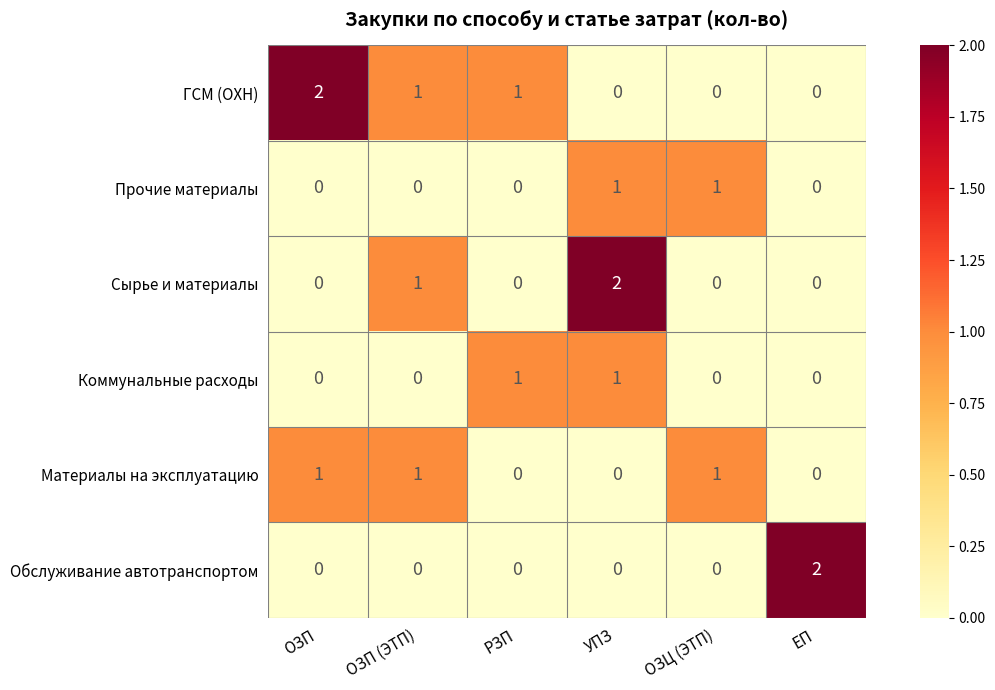

What is the sum of all Сырье и материалы values?

3